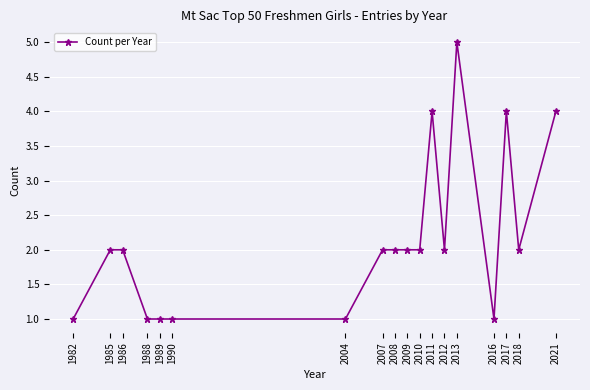

At which category does the chart reach its peak across all series?

2013